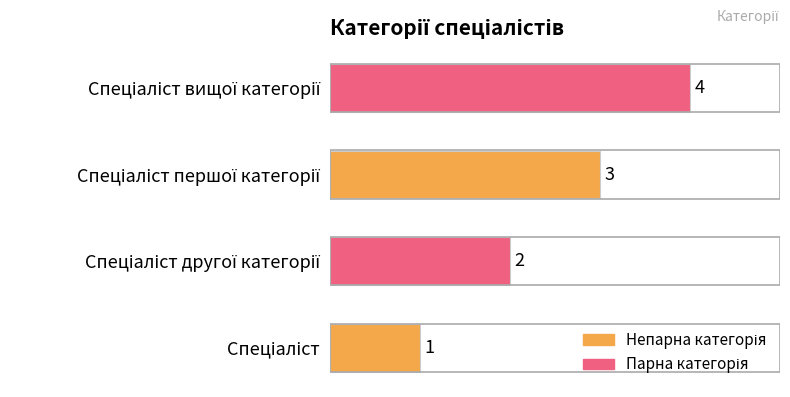

What is the maximum value shown in the chart?

4